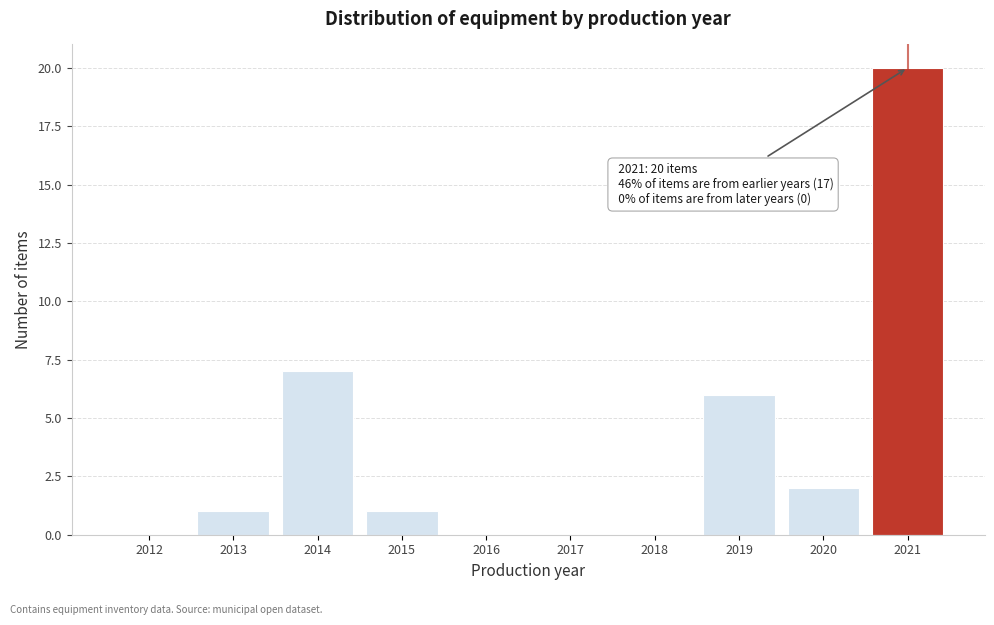

Reading right to left, what are all the values shown in this chart?

2021=20	2020=2	2019=6	2018=0	2017=0	2016=0	2015=1	2014=7	2013=1	2012=0